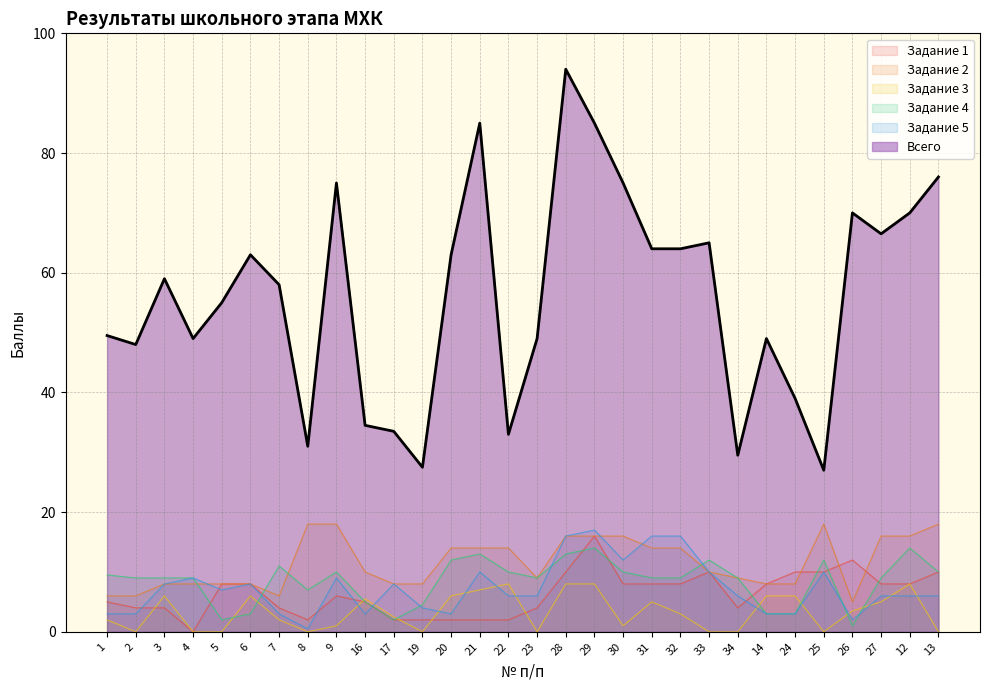

At which category is the sum across all series the highest?

28